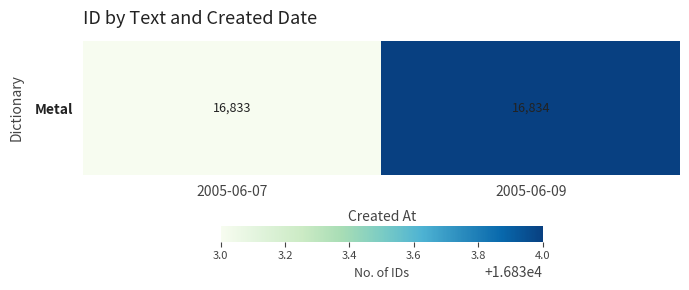

What is the change in value from 2005-06-07 to 2005-06-09?

+1